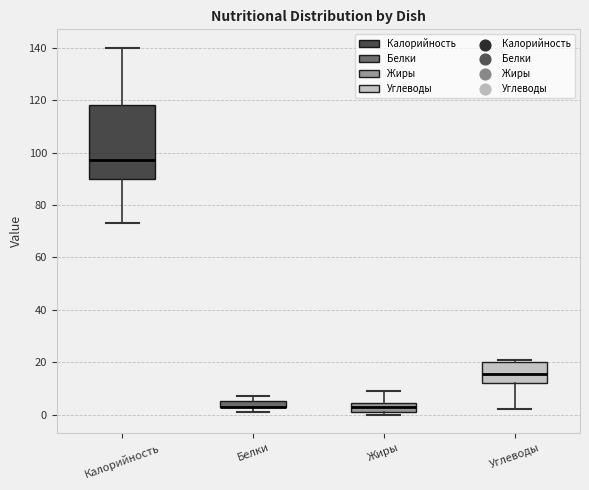

Comparing the boxes themselves (not the whiskers), which one is the tallest?

Калорийность